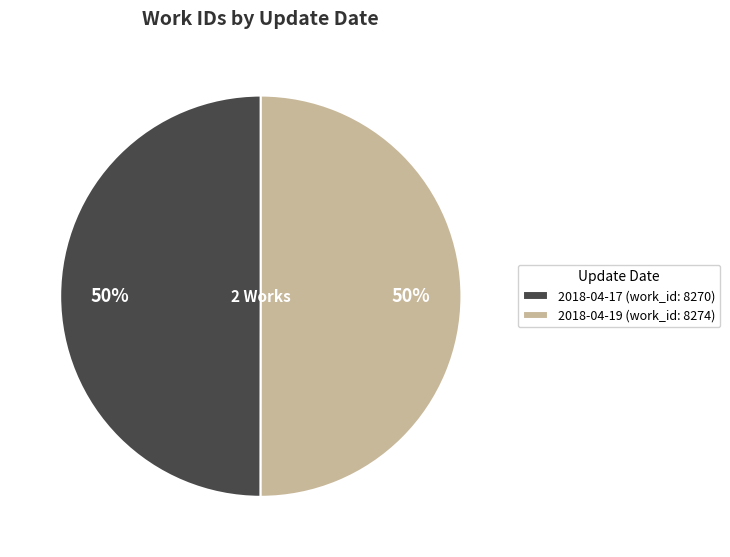

What is the ratio of the value at 2018-04-19 (work_id: 8274) to the value at 2018-04-17 (work_id: 8270)?

1.0